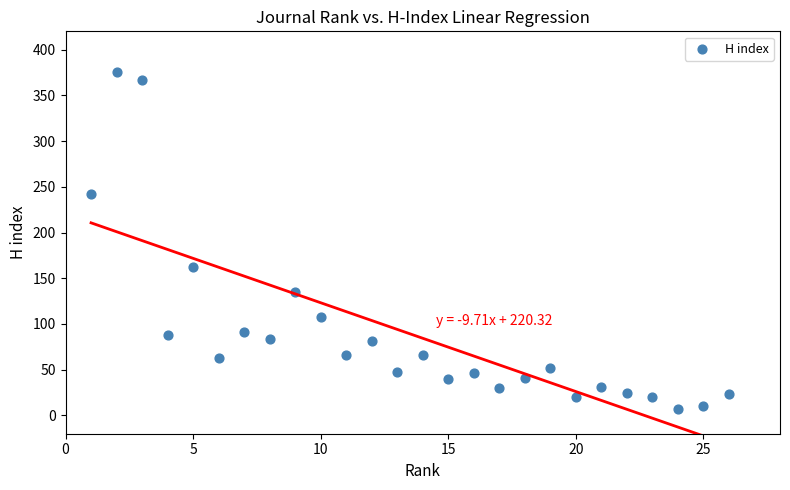

What Y value in the scatter plot is closest to 191?

162